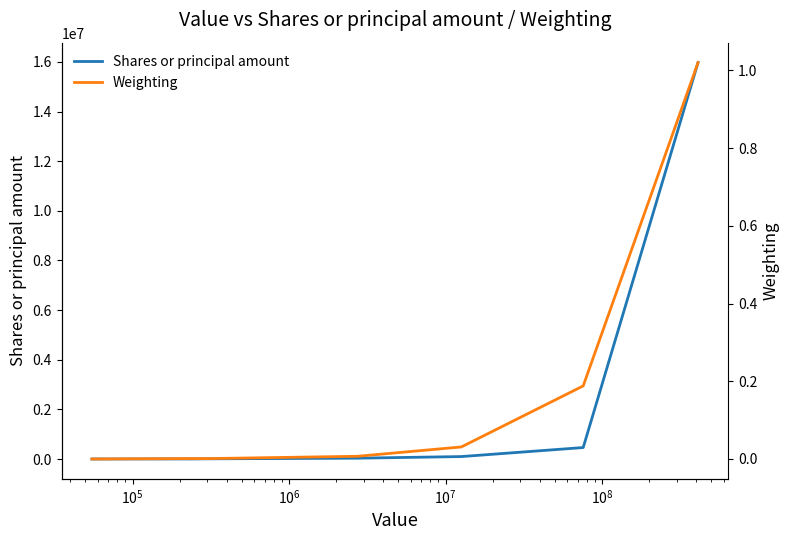

Reading left to right, extract all data points from this chart.

Shares or principal amount: 490.0	3093.0	2632.0	1610.0	7401.0	33470.0	98429.0	462010.0	15979262.0
Weighting: 0.0	0.0	0.0	0.0	0.0	0.0	0.0	0.2	1.0